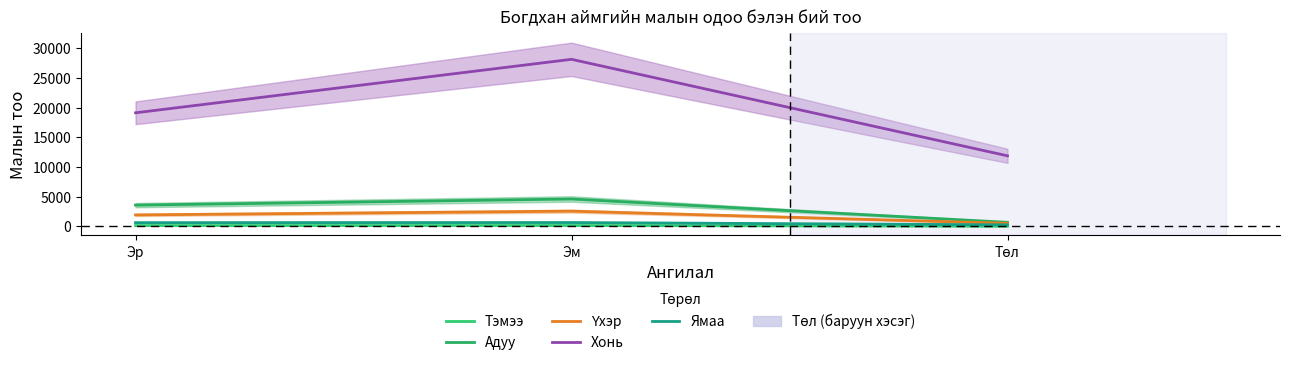

What is the sum of all Ямаа values?

1514